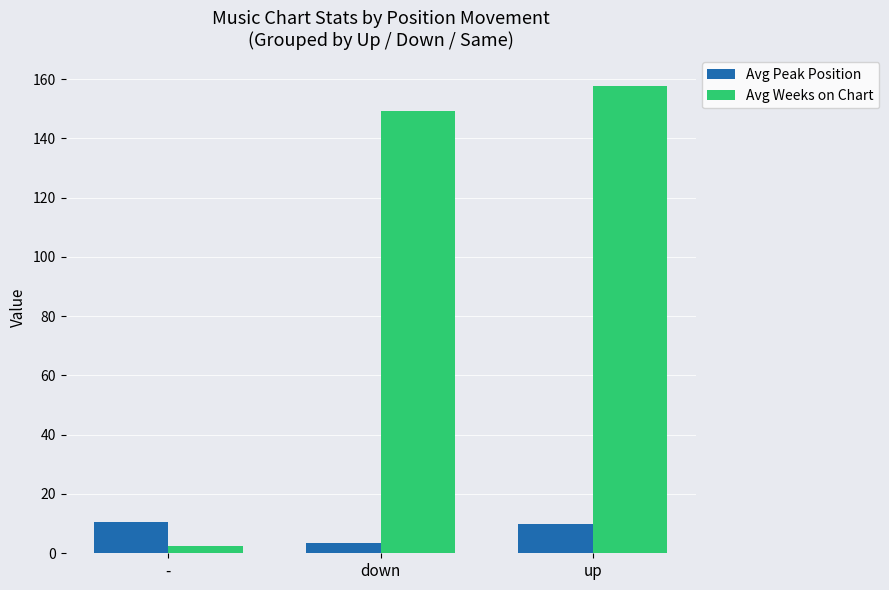

What is the label of the 2nd bar from the left?

down